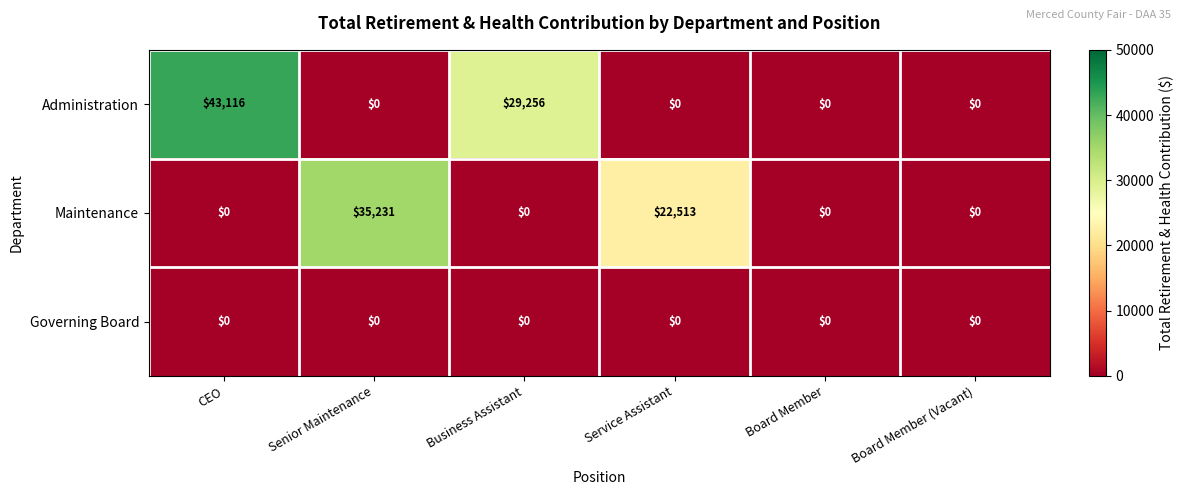

True or false: Administration has a value of 19825 at Business Assistant.

False